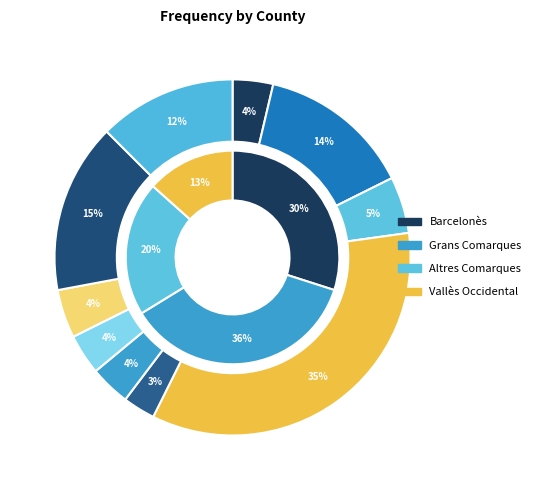

To the nearest percent, what is the average slice percentage?

10%